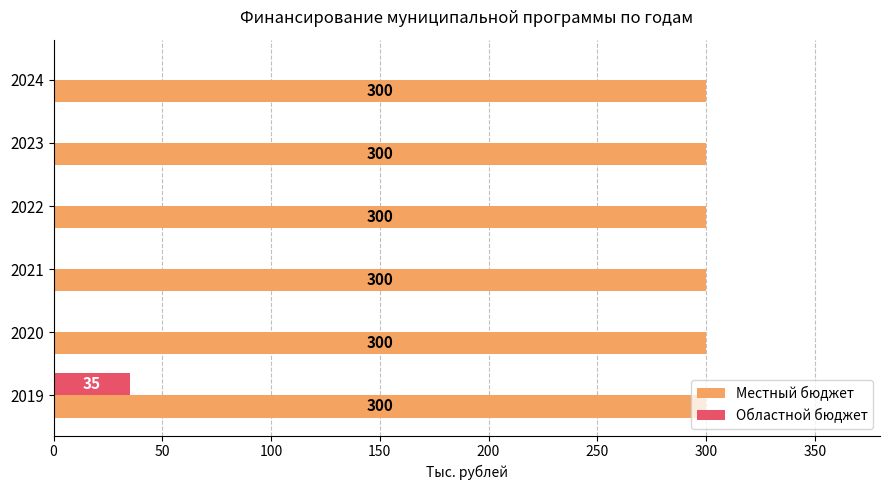

What is the maximum value shown in the chart?

300